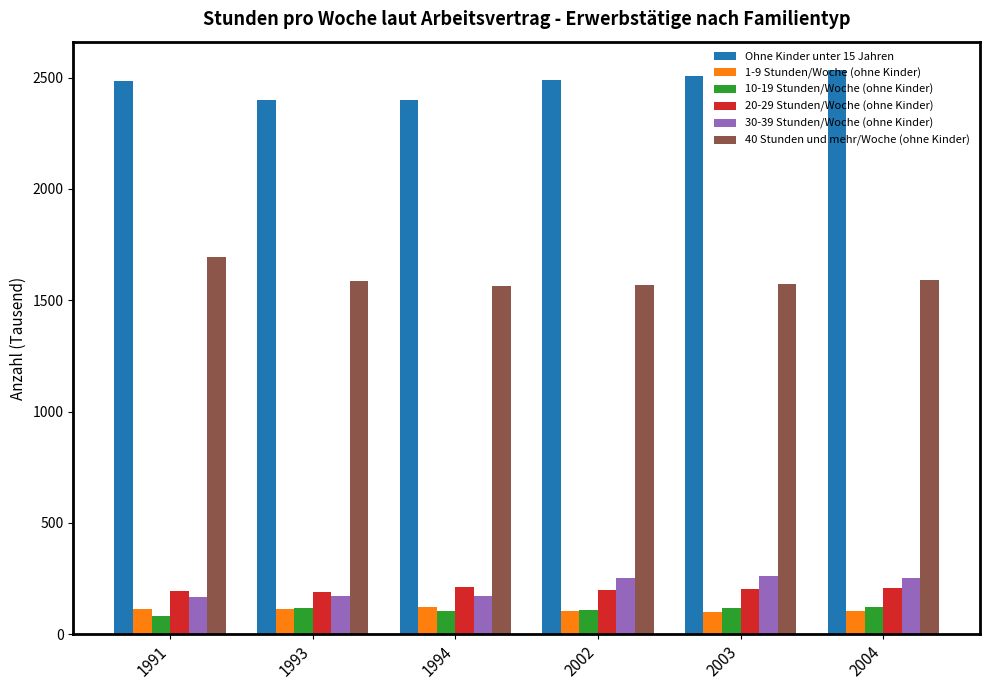

Which series has the largest total across all categories?

Ohne Kinder unter 15 Jahren